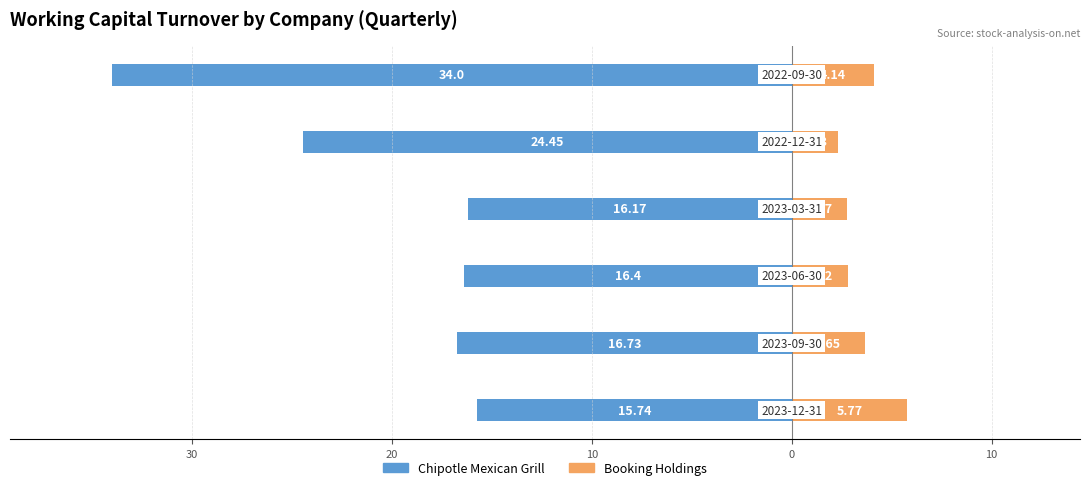

How many distinct data groups are displayed?

2